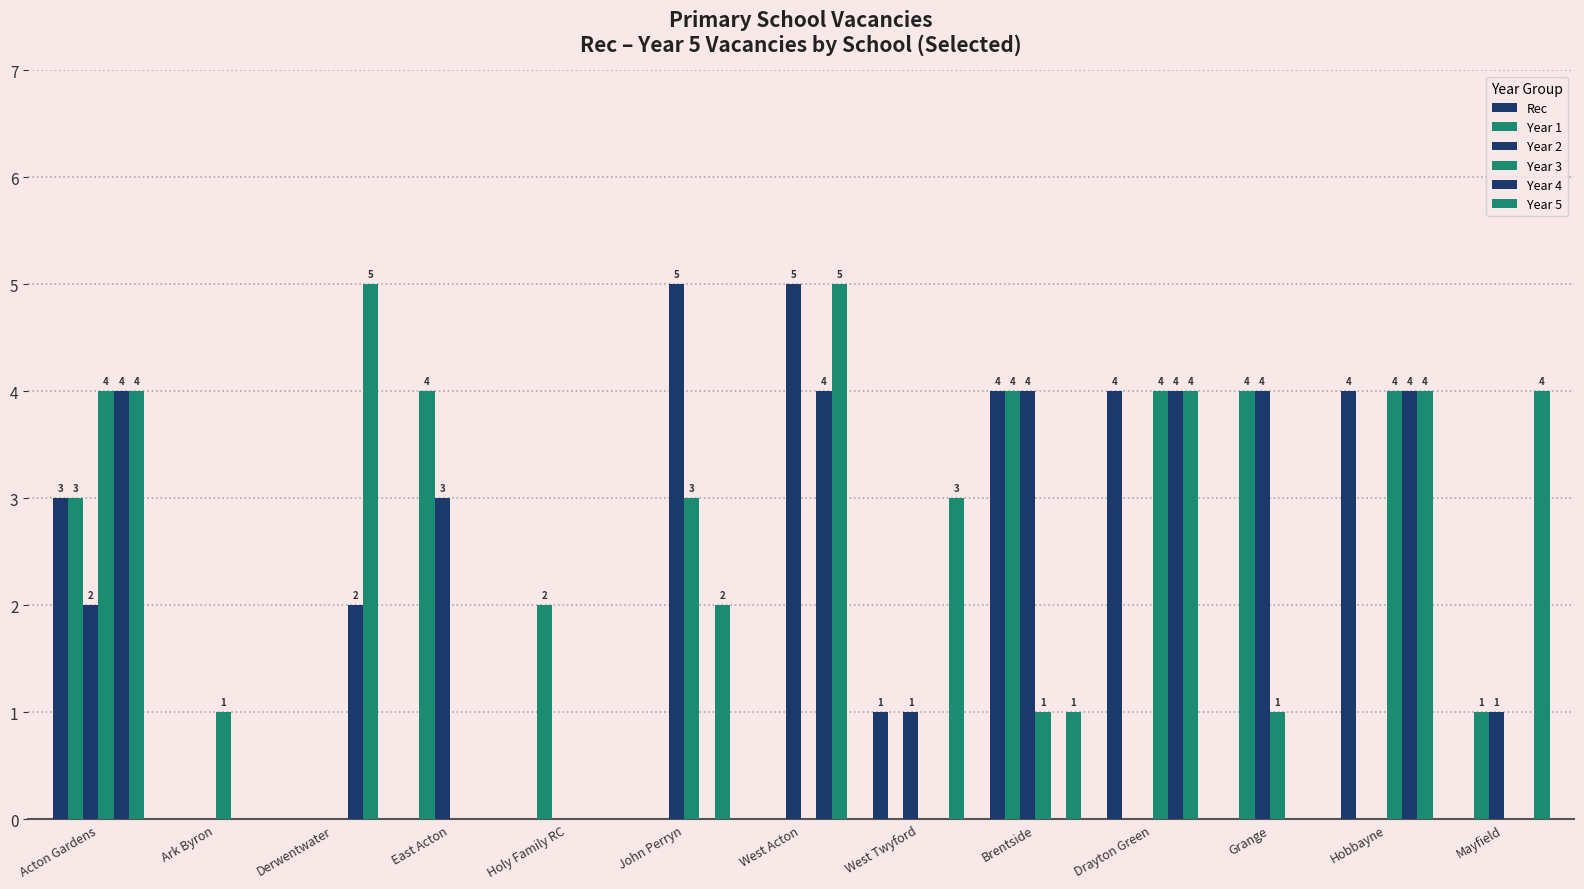

How many series are shown in this chart?

6